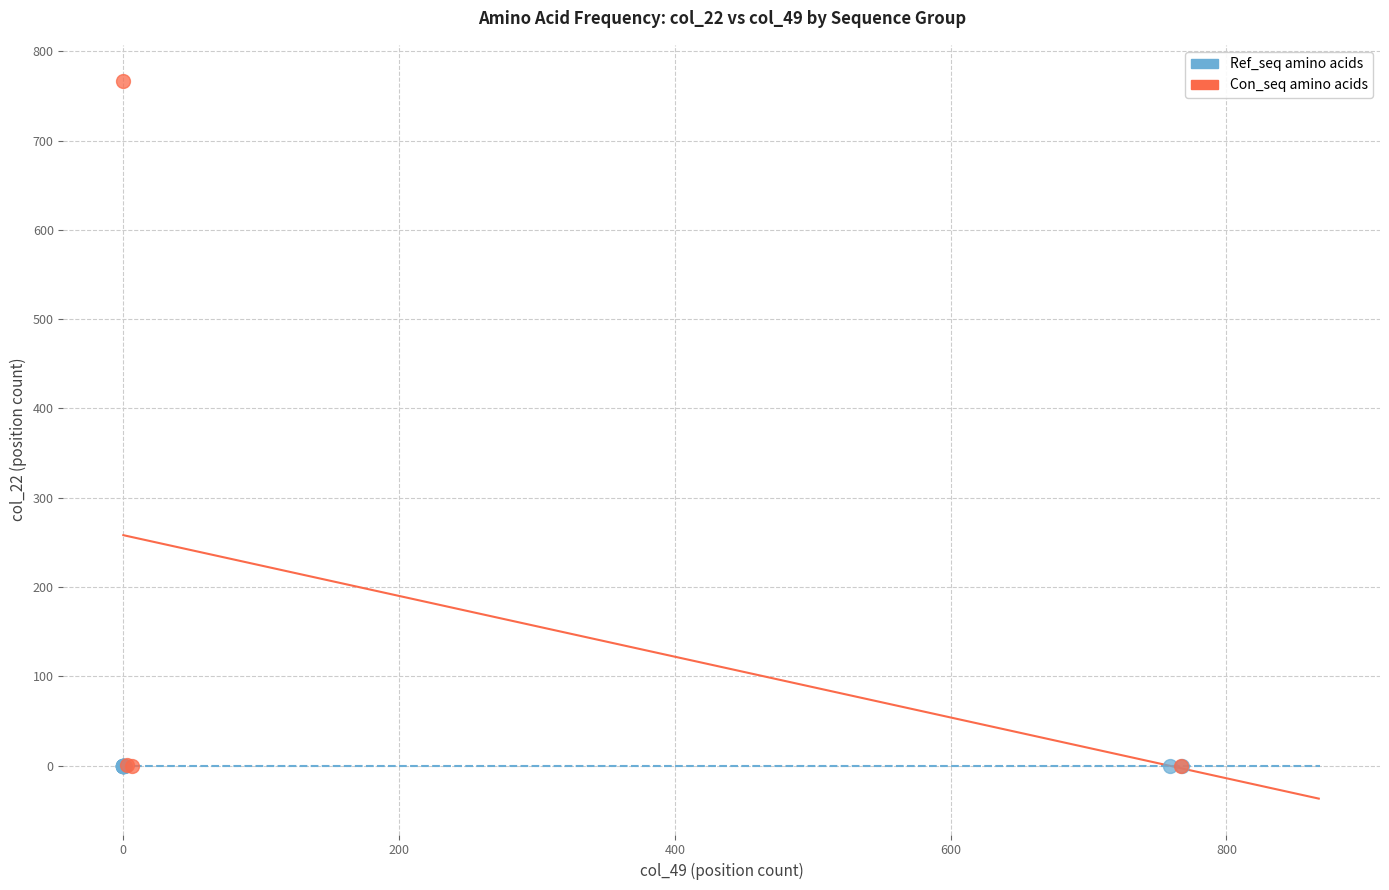

Which series reaches the maximum Y coordinate?

Con_seq amino acids